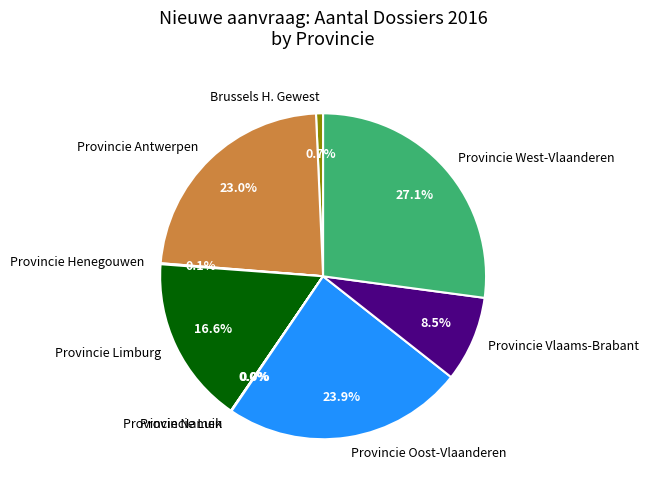

How much of the chart is everything except Provincie West-Vlaanderen?

72.9%